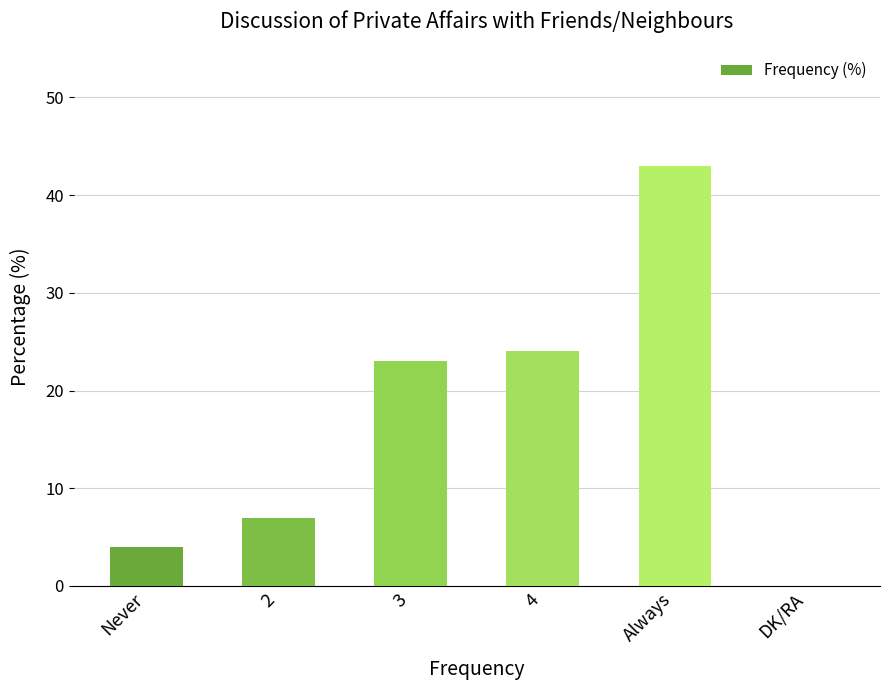

What is the approximate value at 4?

24